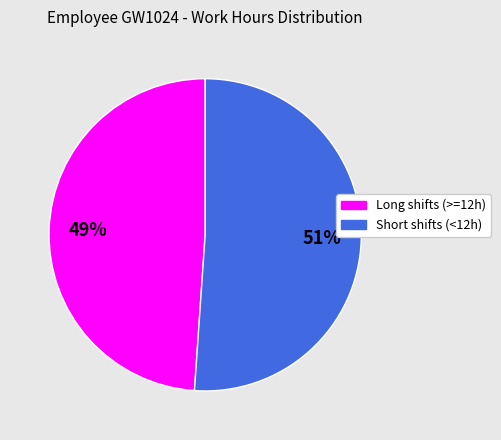

True or false: Short shifts (<12h) accounts for 51% of the total.

True